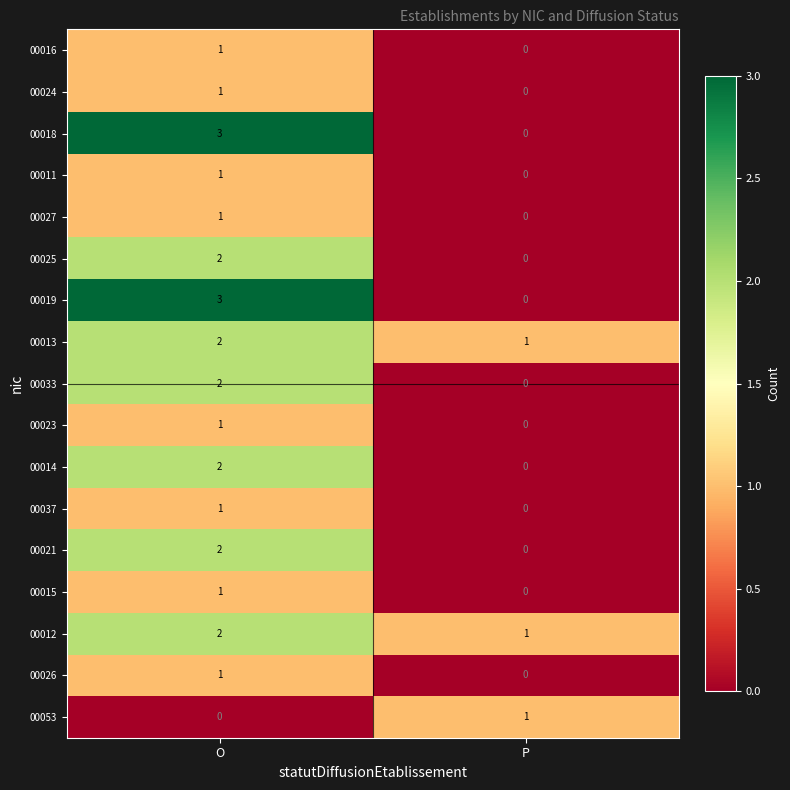

What is the maximum value shown in the chart?

3